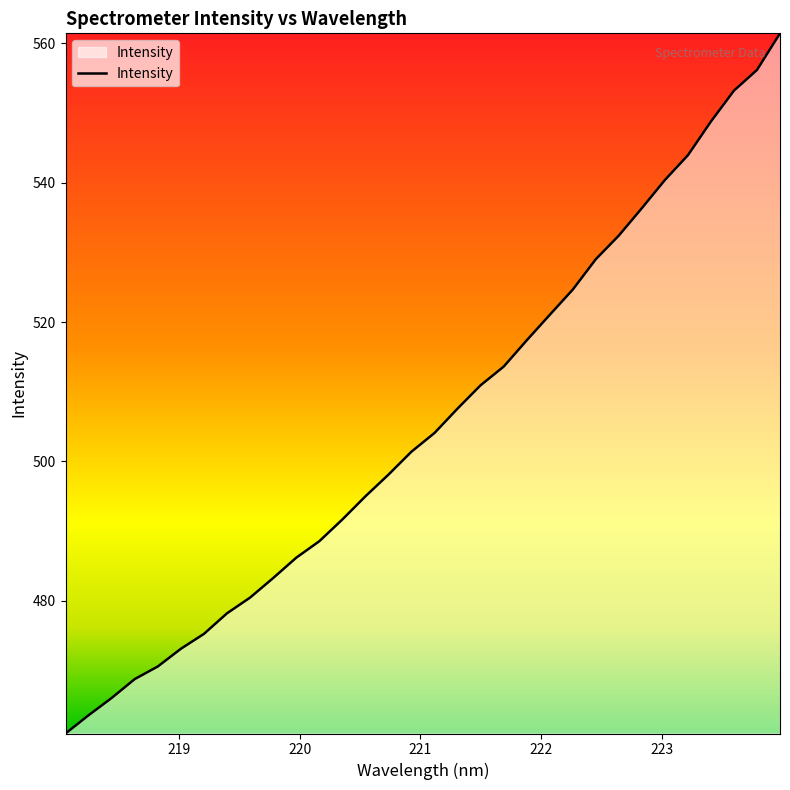

What is the minimum value shown in the chart?

461.0